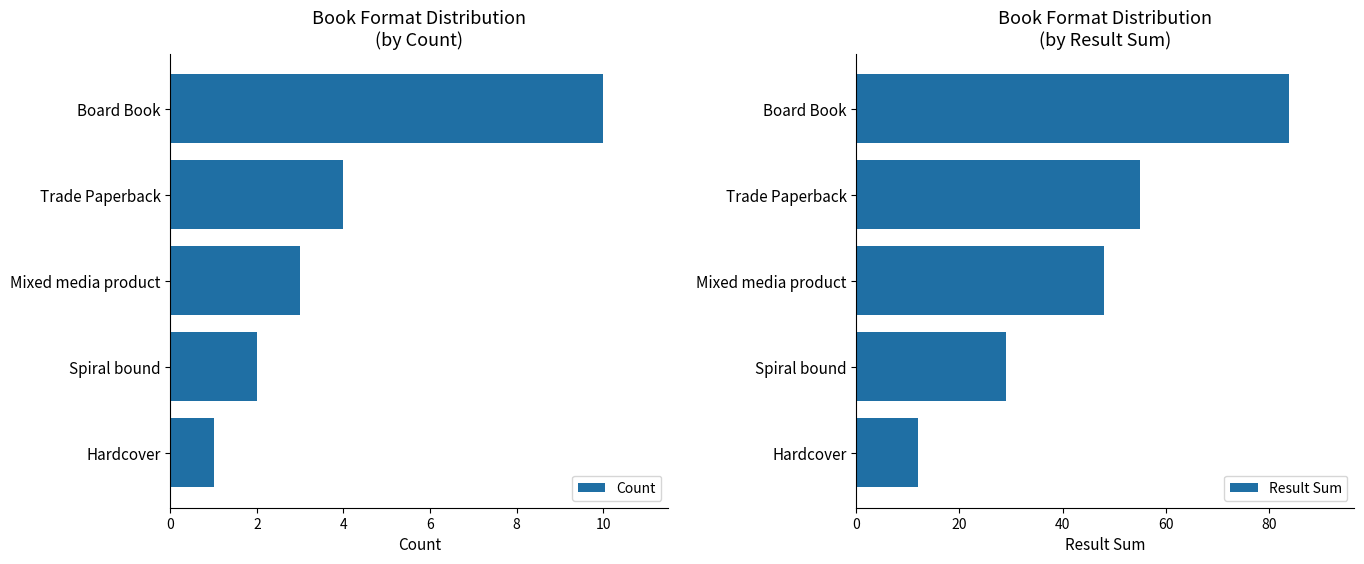

What is the minimum value shown in the chart?

1